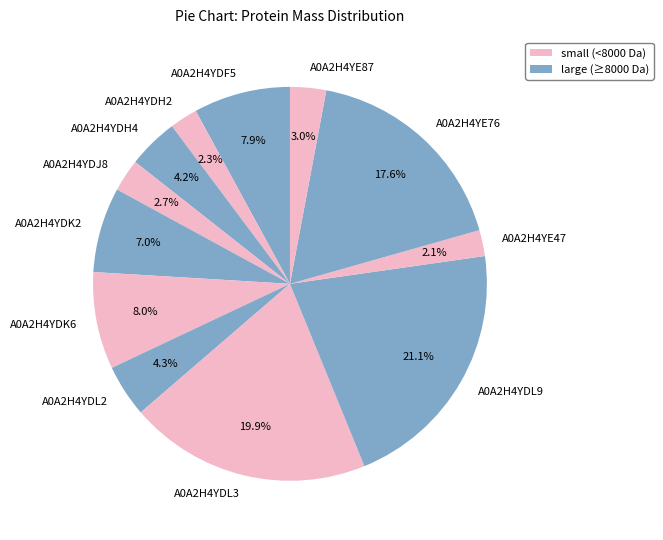

To the nearest percent, what percentage of the pie is A0A2H4YDL3?

20%